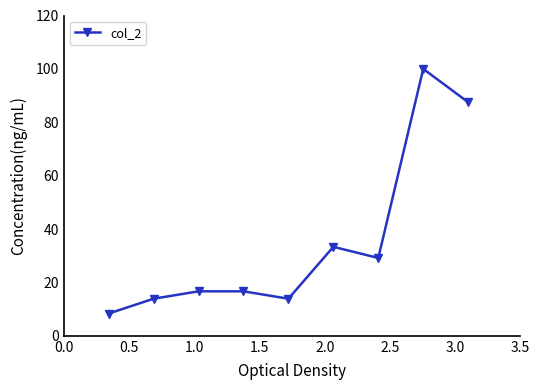

What is the sum of all values?

319.4